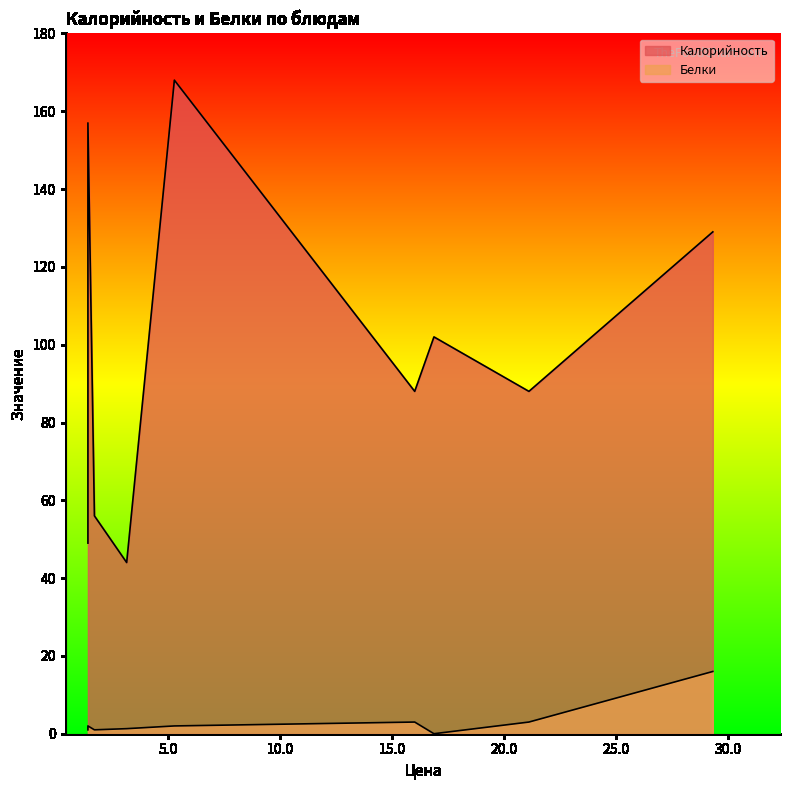

True or false: Калорийность and Белки intersect in this chart.

False